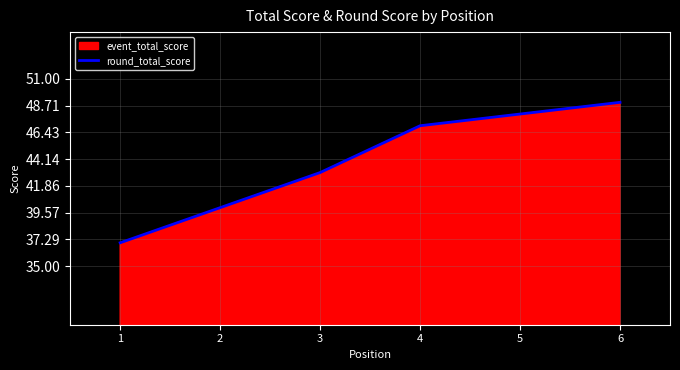

The value at 6 is 30. True or false?

False